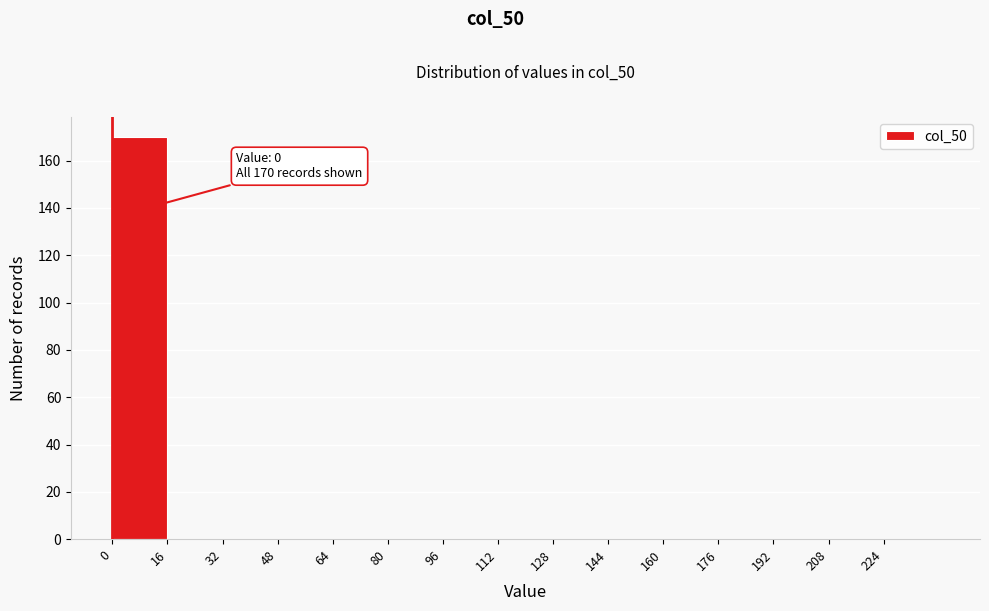

Over which range of the x-axis is the bar tallest?

0 to 16